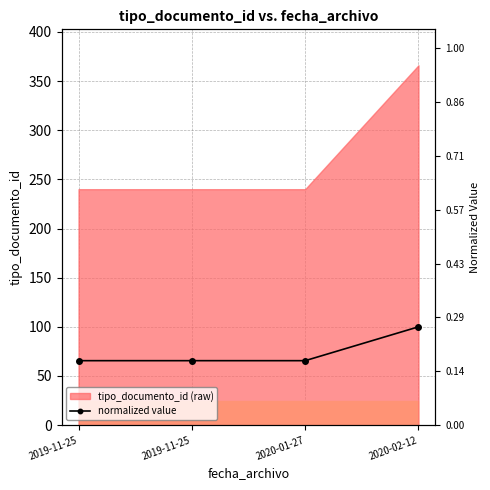

The value at 2020-02-12 is 140.0. True or false?

False